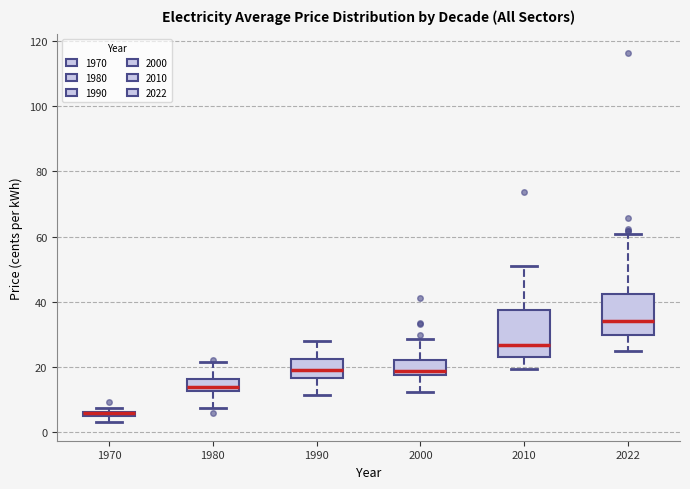

Which box is the tallest, from its lower edge to its upper edge?

2010